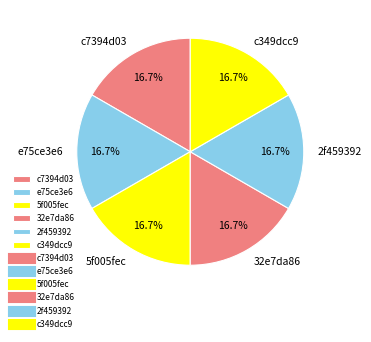

What is the ratio of the value at 32e7da86 to the value at e75ce3e6?

1.0